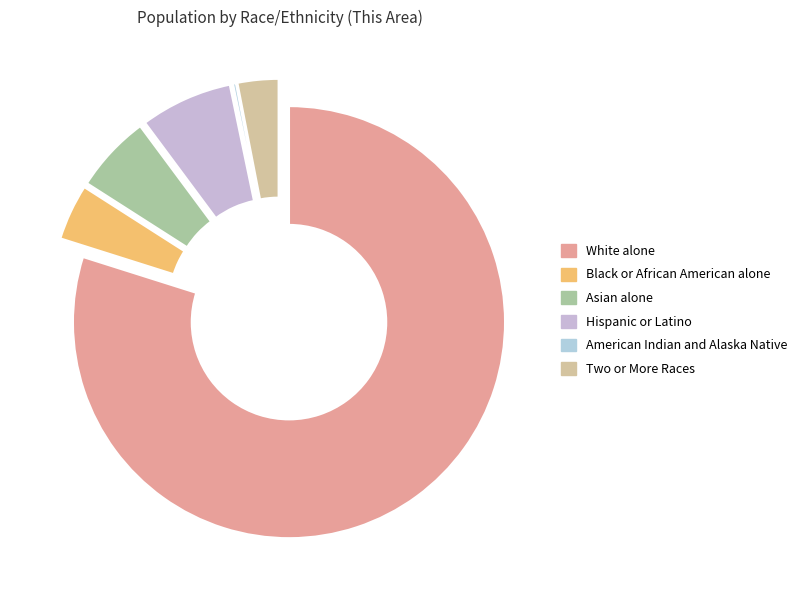

Which category has the biggest portion of the pie?

White alone